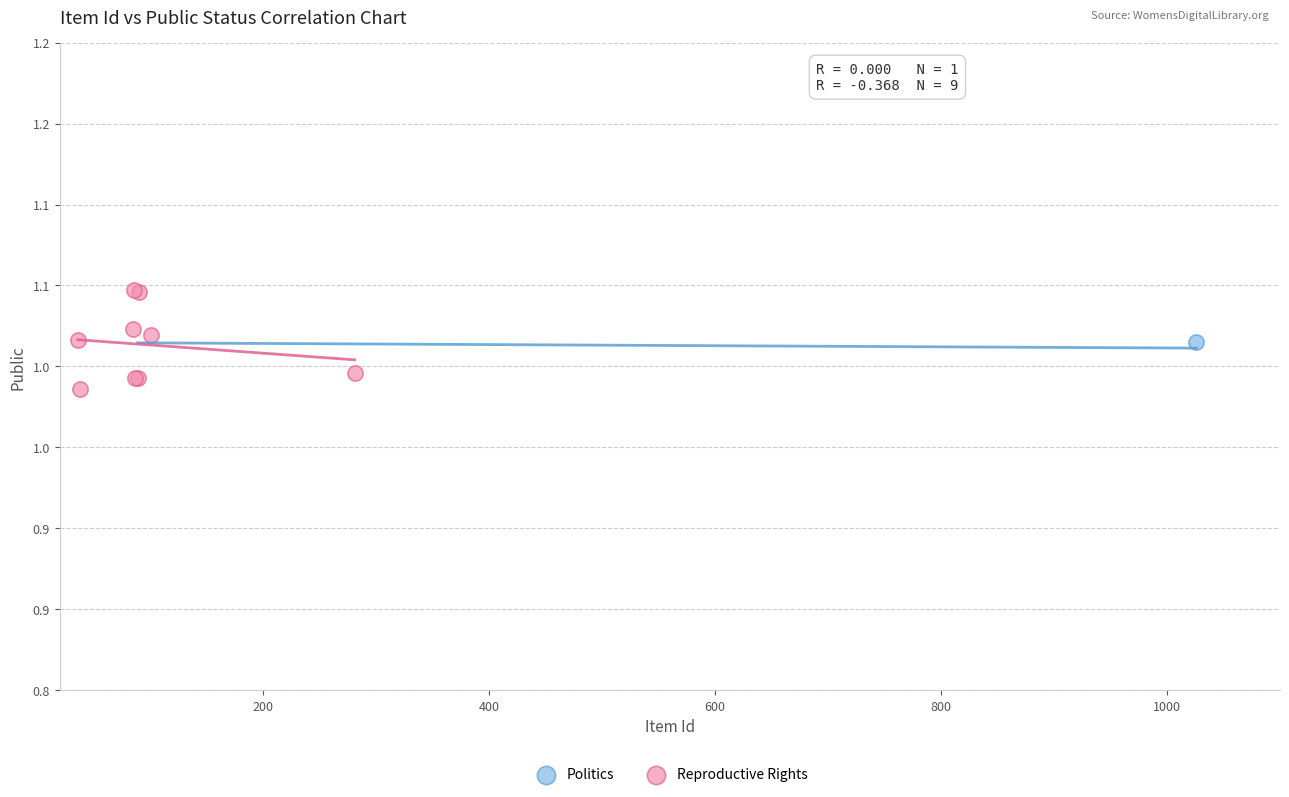

What are all the series names shown in the legend?

Politics, Reproductive Rights